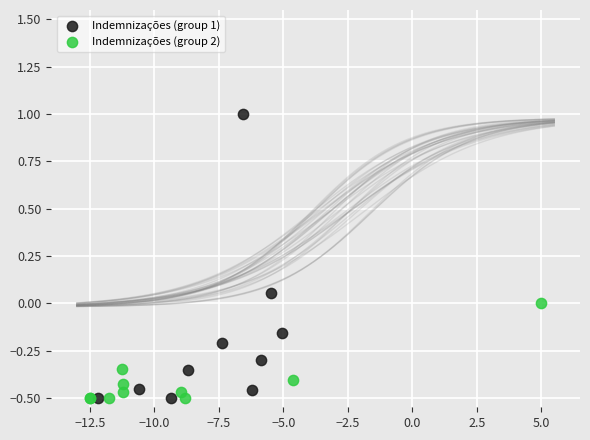

Which series reaches the maximum Y coordinate?

Indemnizações (group 1)